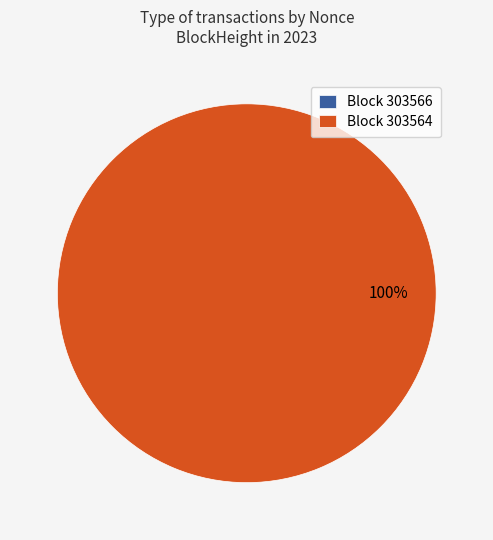

Rank the categories by value from lowest to highest.

303566, 303564